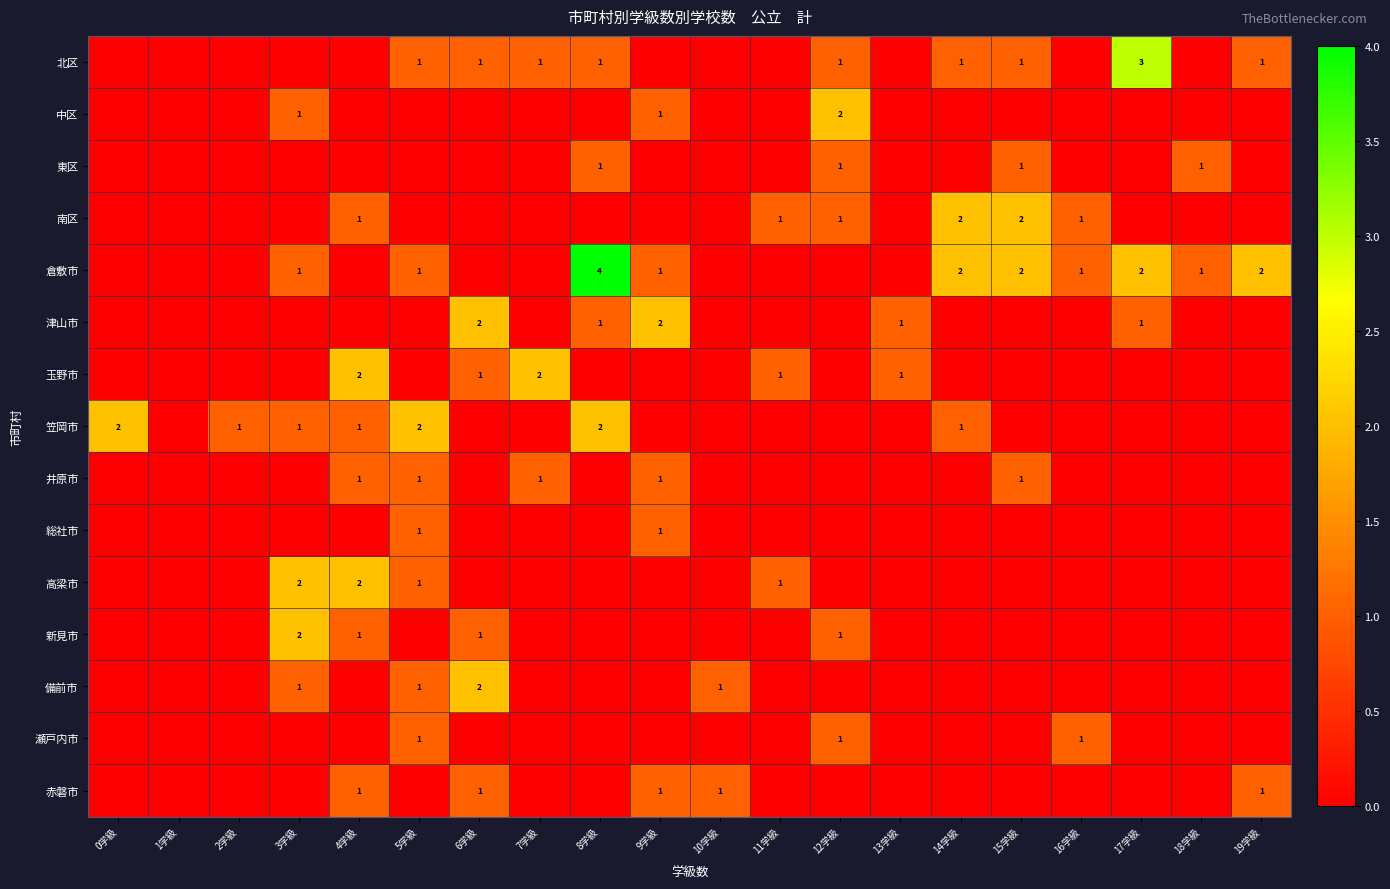

The 赤磐市 series shows 1 at 19学級. True or false?

True